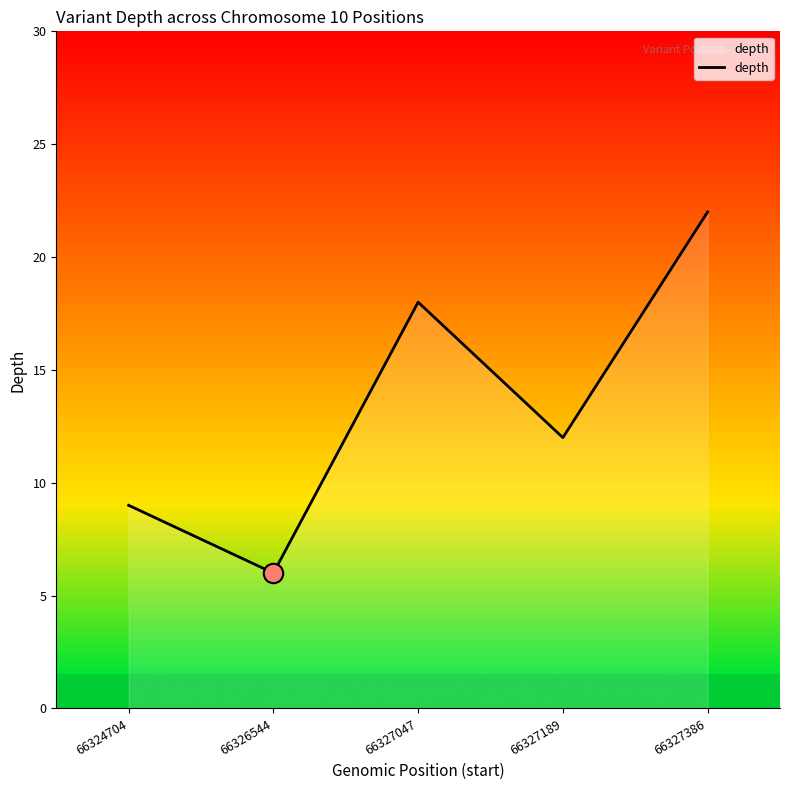

How many lines are shown in the chart?

1